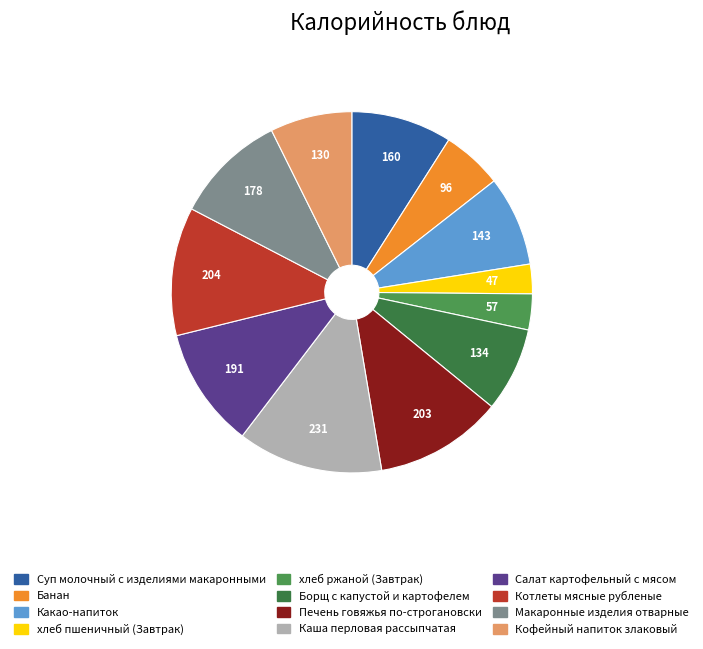

Rank the categories by value from lowest to highest.

хлеб пшеничный (Завтрак), хлеб ржаной (Завтрак), Банан, Кофейный напиток злаковый, Борщ с капустой и картофелем, Какао-напиток, Суп молочный с изделиями макаронными, Макаронные изделия отварные, Салат картофельный с мясом, Печень говяжья по-строгановски, Котлеты мясные рубленые, Каша перловая рассыпчатая